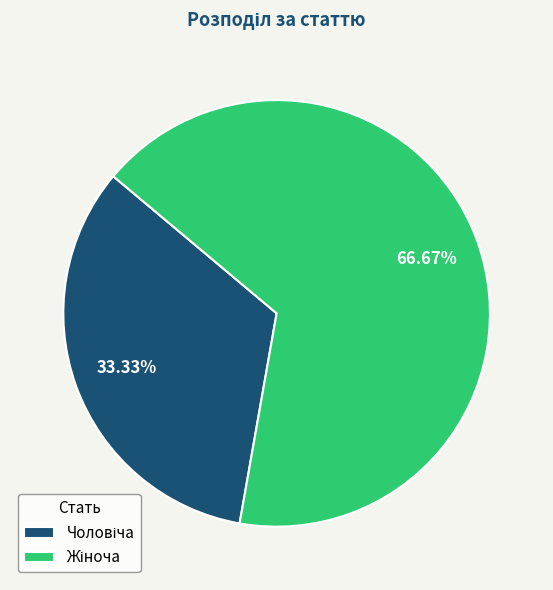

How many slices are in this pie chart?

2